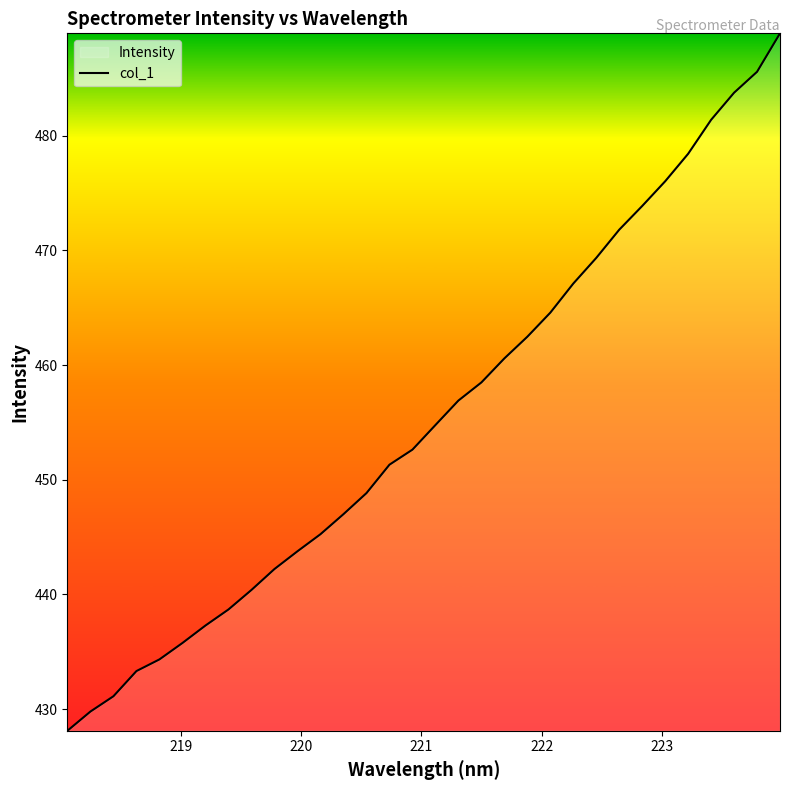

What is the difference between the maximum and minimum values?

60.8